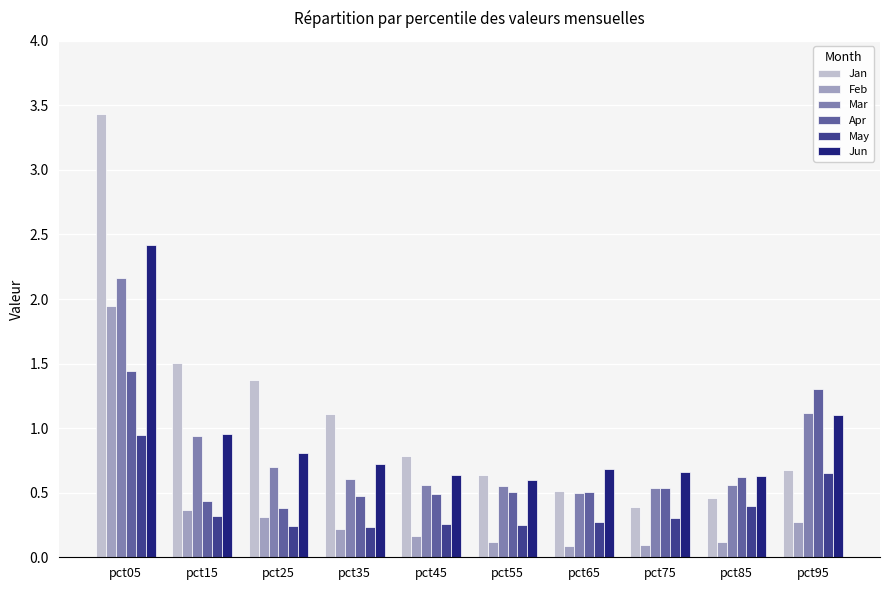

What is the sum of all Jun values?

9.2